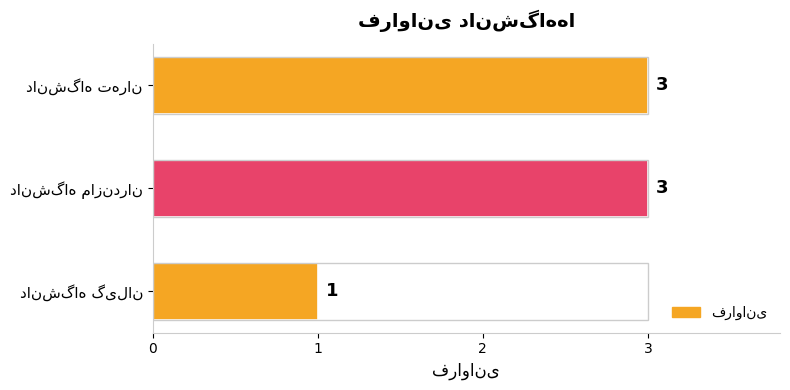

Reading top to bottom, list all the values displayed in this chart.

3	3	1